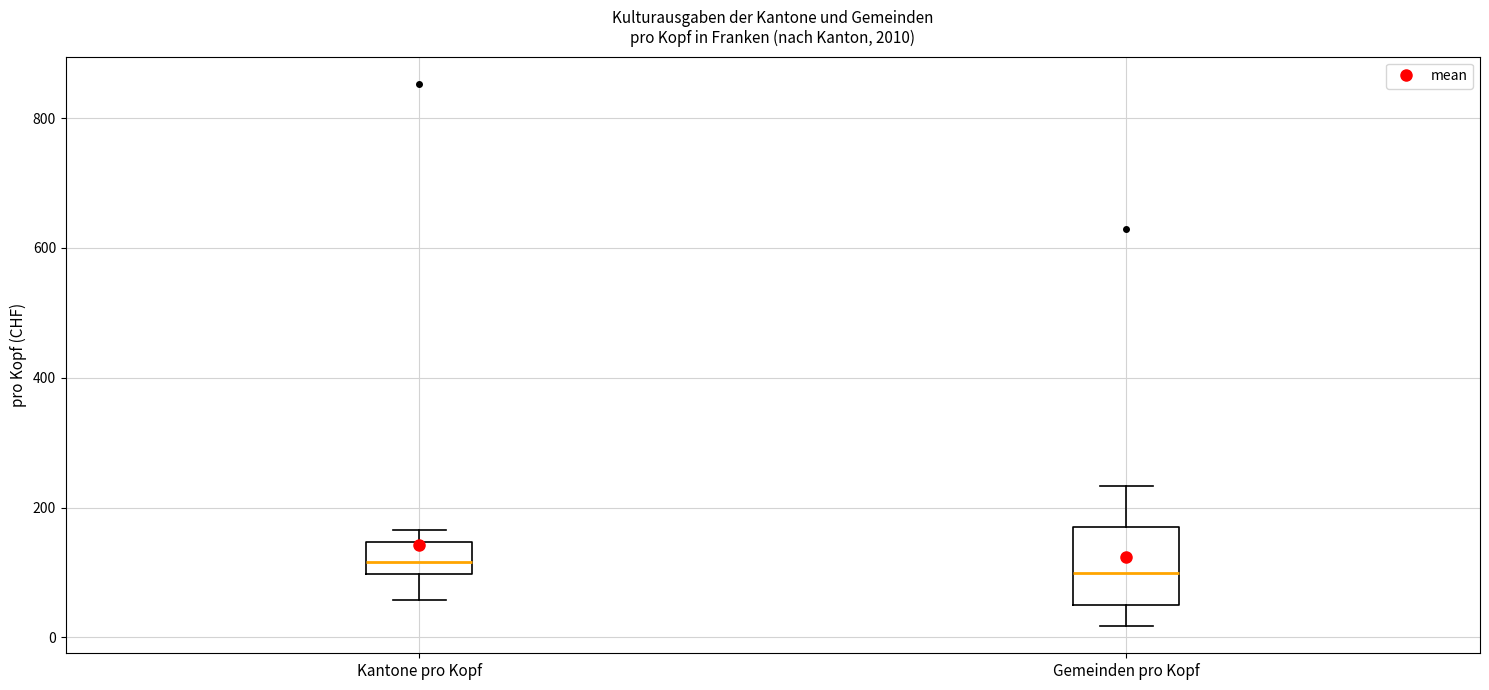

Comparing the boxes themselves (not the whiskers), which one is the tallest?

Gemeinden pro Kopf